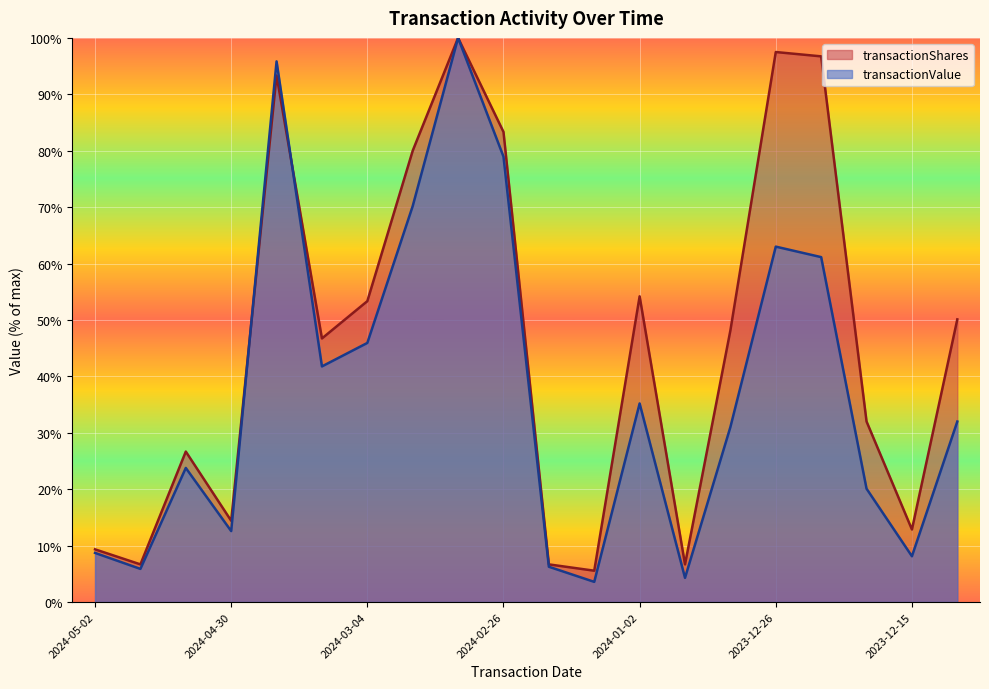

What is the approximate value of transactionValue at 2024-04-30?

12.6